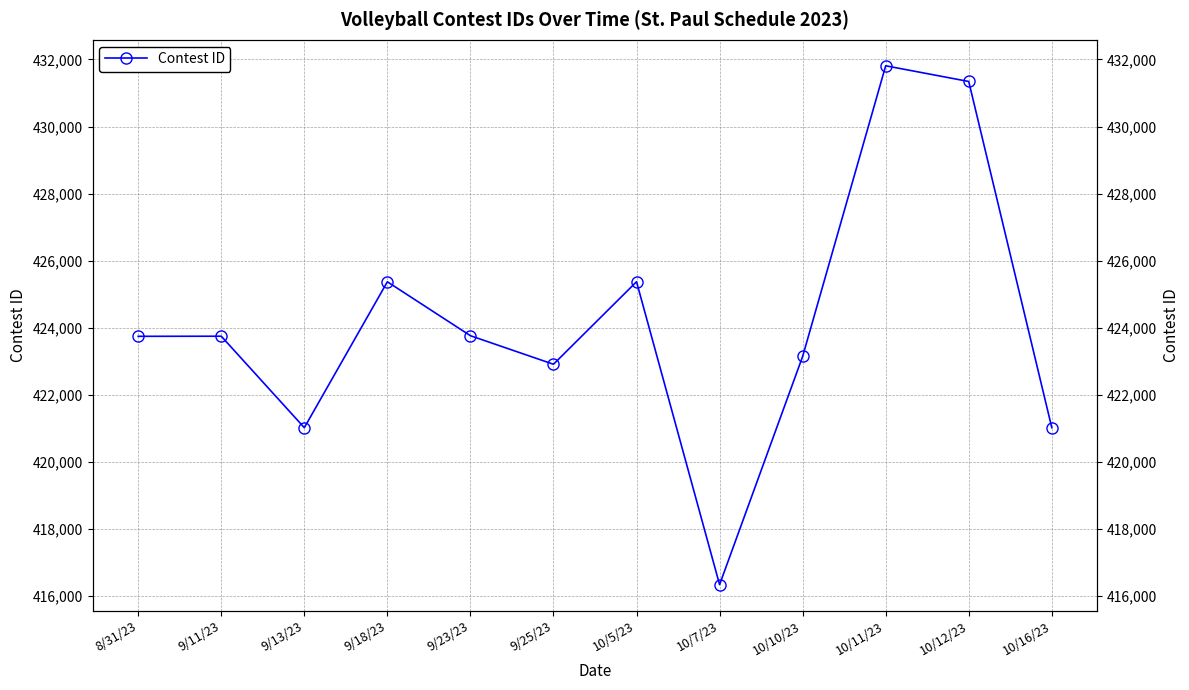

What is the average value?

424134